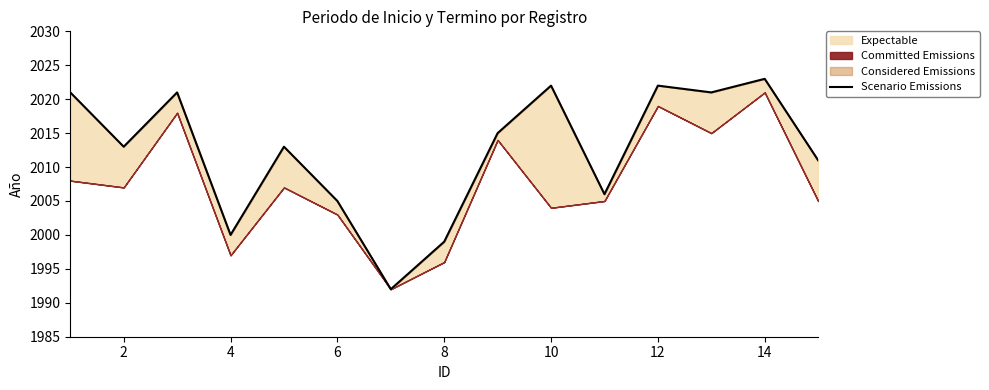

The chart shows a value of 711 at 14. True or false?

False